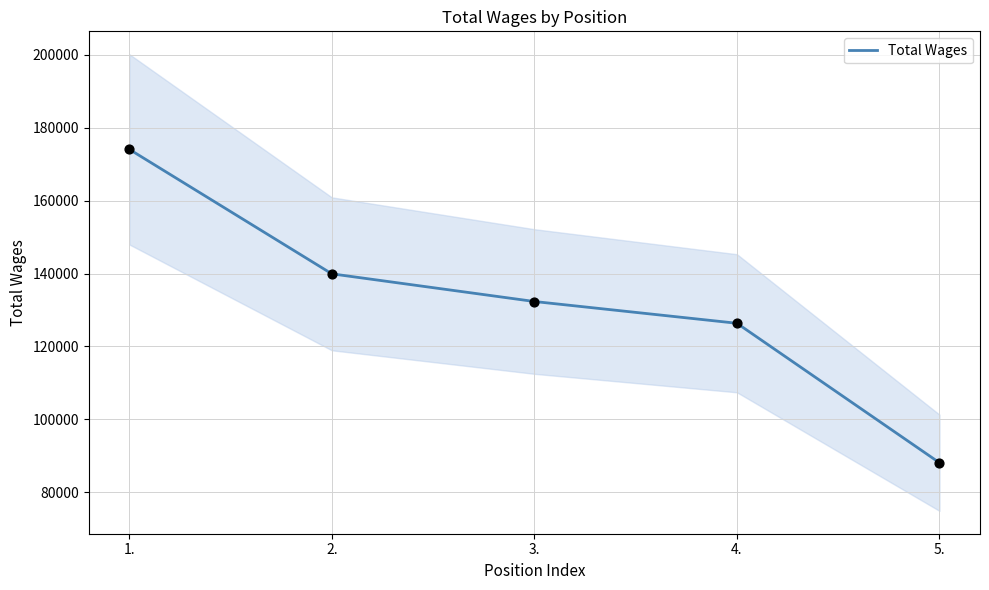

What is the change in value from 1. to 5.?

-86038